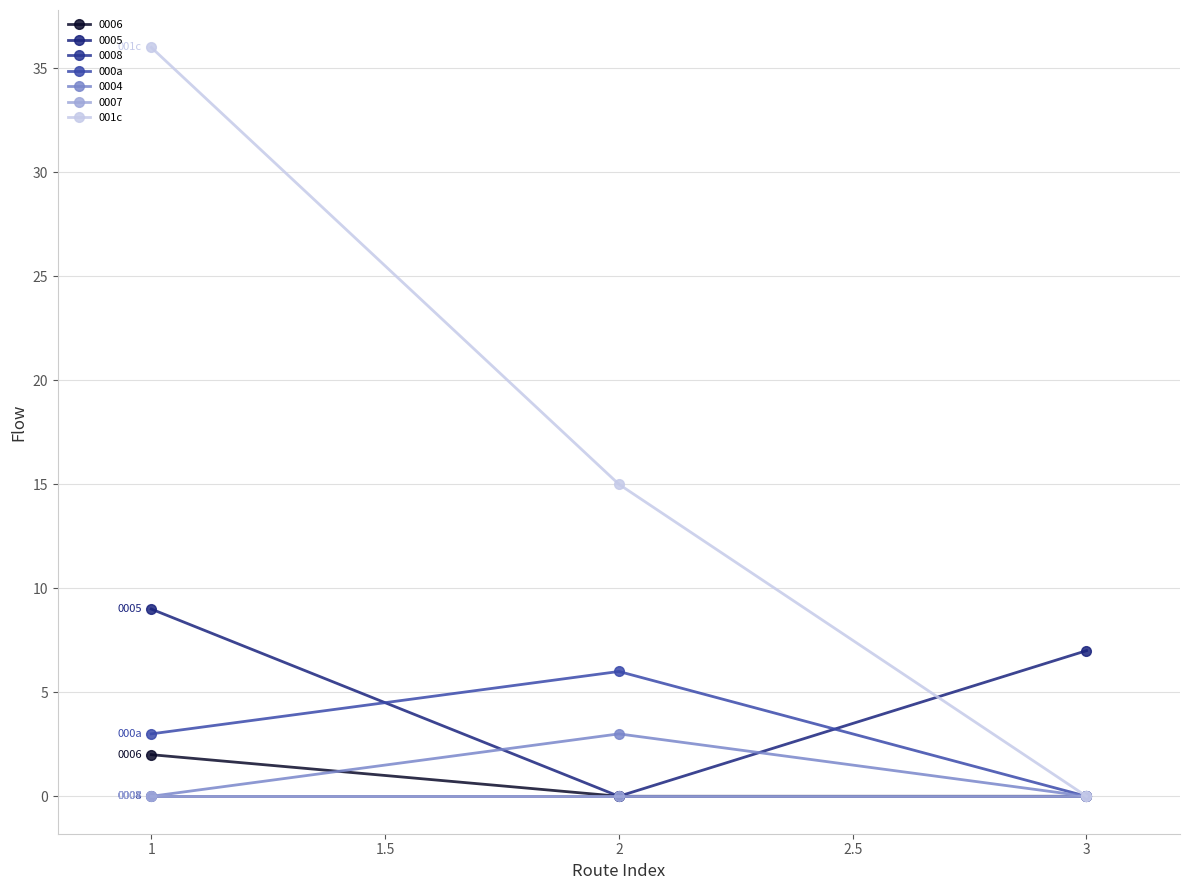

Which category has the highest value in the 001c series?

1